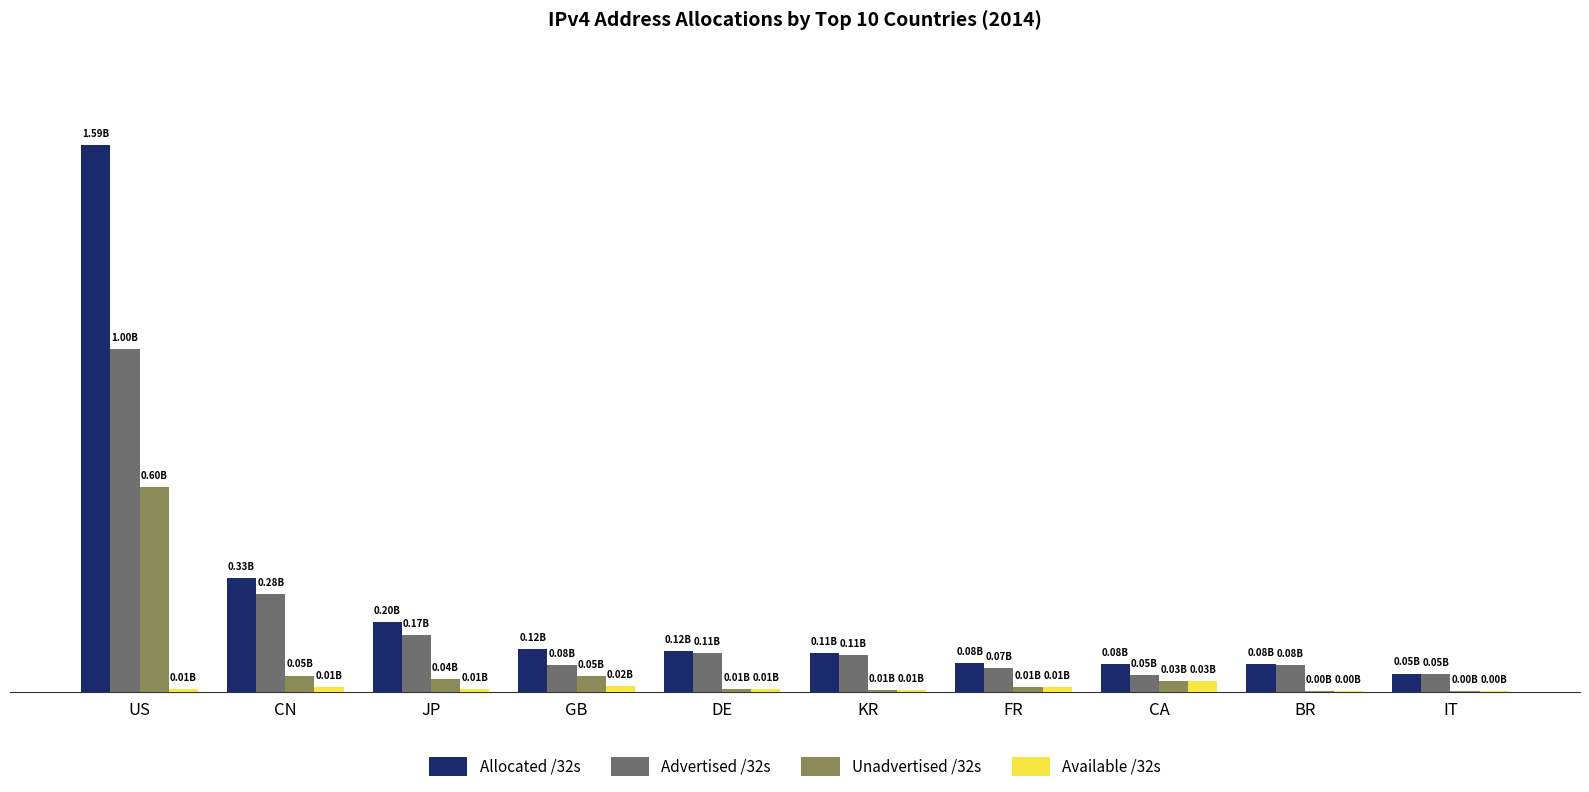

Reading right to left, what are all the values shown in this chart?

Allocated /32s: IT=53431360	BR=80969728	CA=81573632	FR=84072240	KR=112318720	DE=119050768	GB=123703080	JP=202609408	CN=331746816	US=1593449728
Advertised /32s: IT=51391232	BR=78021120	CA=49862144	FR=69375488	KR=106109824	DE=112036096	GB=78412164	JP=166055360	CN=284183808	US=997915968
Unadvertised /32s: IT=2040128	BR=2948608	CA=31711488	FR=14696752	KR=6208896	DE=7014672	GB=45290916	JP=36554048	CN=47563008	US=595533760
Available /32s: IT=2040128	BR=2948608	CA=31711488	FR=14696752	KR=6208896	DE=9151488	GB=16229296	JP=9151488	CN=13187328	US=9151488